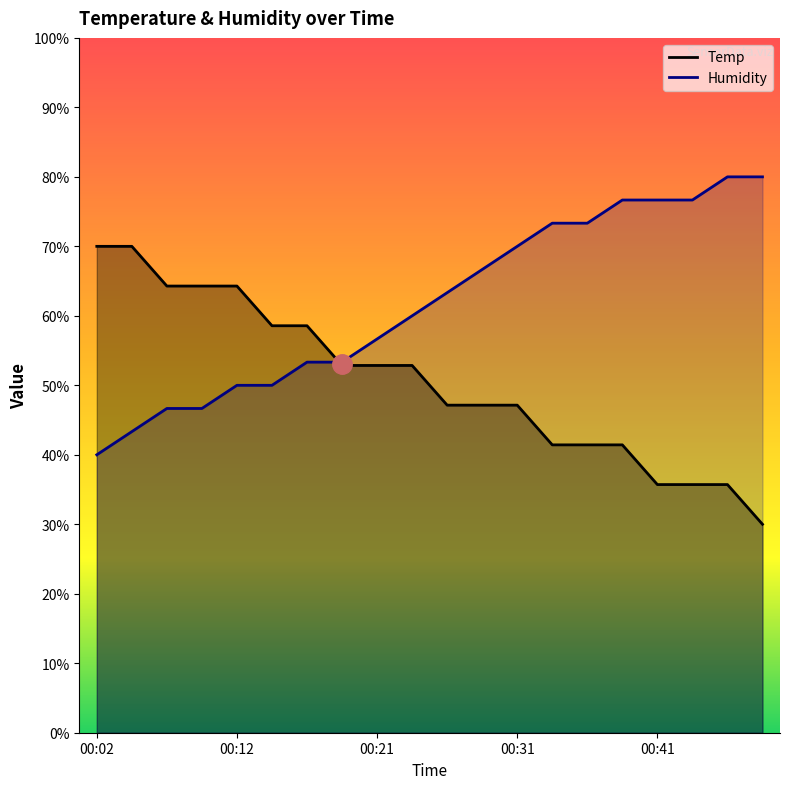

Rank the series at 00:43 from lowest to highest value.

Temp, Humidity